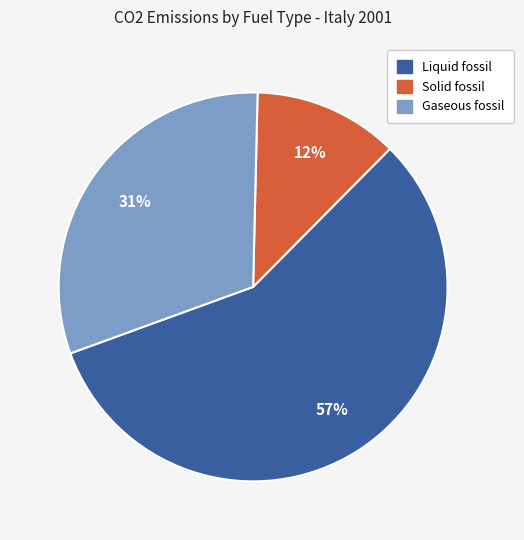

Between Liquid fossil and Gaseous fossil, which is larger?

Liquid fossil